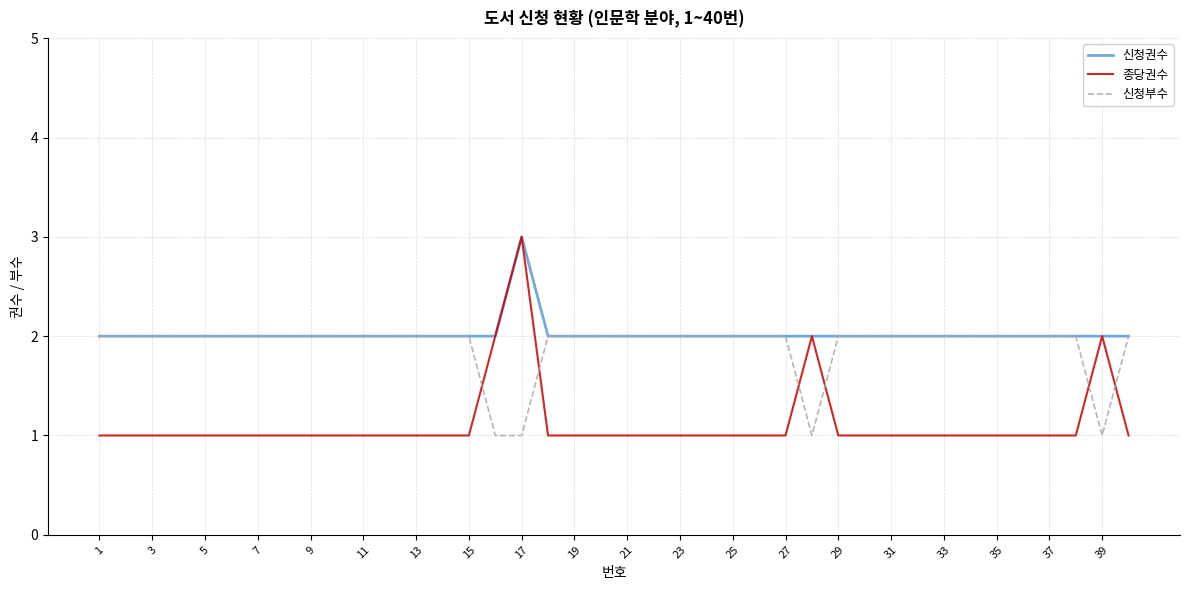

What is the greatest value displayed?

3